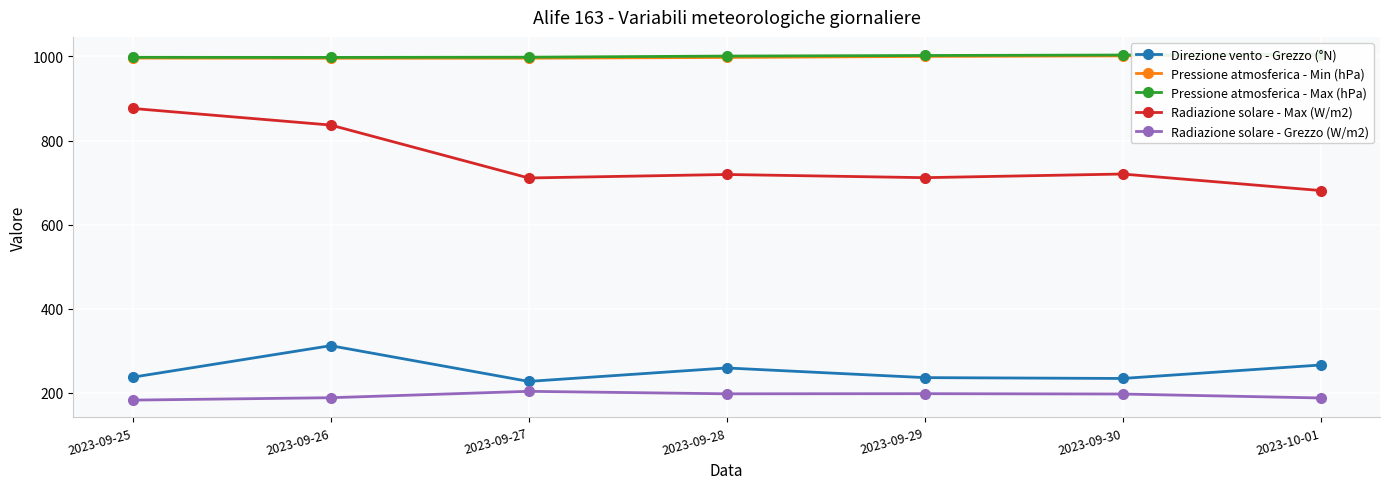

Reading right to left, transcribe all the data shown in this chart.

Direzione vento - Grezzo (°N): 2023-10-01=266.0	2023-09-30=234.0	2023-09-29=236.0	2023-09-28=259.0	2023-09-27=227.0	2023-09-26=312.0	2023-09-25=237.0
Pressione atmosferica - Min (hPa): 2023-10-01=1003.1	2023-09-30=1001.5	2023-09-29=1000.2	2023-09-28=997.7	2023-09-27=996.0	2023-09-26=995.9	2023-09-25=996.3
Pressione atmosferica - Max (hPa): 2023-10-01=1005.5	2023-09-30=1003.5	2023-09-29=1002.4	2023-09-28=1001.0	2023-09-27=998.4	2023-09-26=997.9	2023-09-25=998.1
Radiazione solare - Max (W/m2): 2023-10-01=681.1	2023-09-30=720.4	2023-09-29=711.7	2023-09-28=719.3	2023-09-27=711.0	2023-09-26=836.9	2023-09-25=876.4
Radiazione solare - Grezzo (W/m2): 2023-10-01=187.6	2023-09-30=197.0	2023-09-29=197.8	2023-09-28=197.5	2023-09-27=203.4	2023-09-26=188.2	2023-09-25=182.5